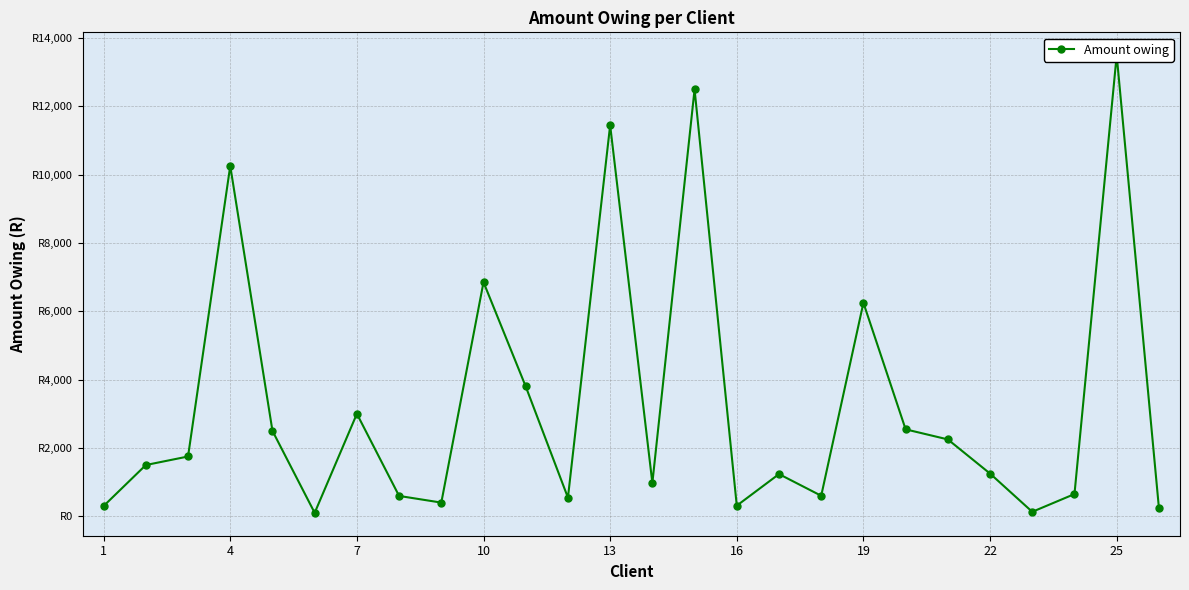

Reading left to right, list all the values displayed in this chart.

300	1500	1750	10258	2500	100	3000	595	400	6854	3800	545	11450	975	12500	310	1235	600	6250	2545	2250	1250	130	650	13500	250